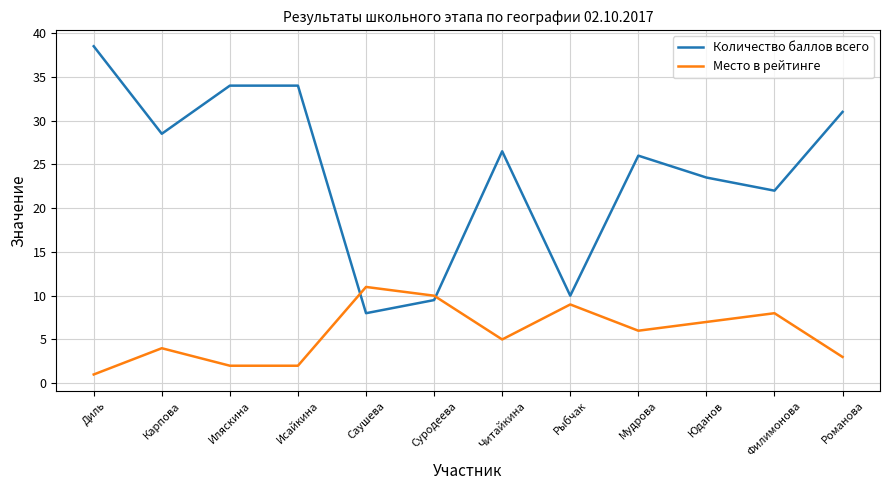

True or false: Место в рейтинге and Количество баллов всего cross at least once.

True